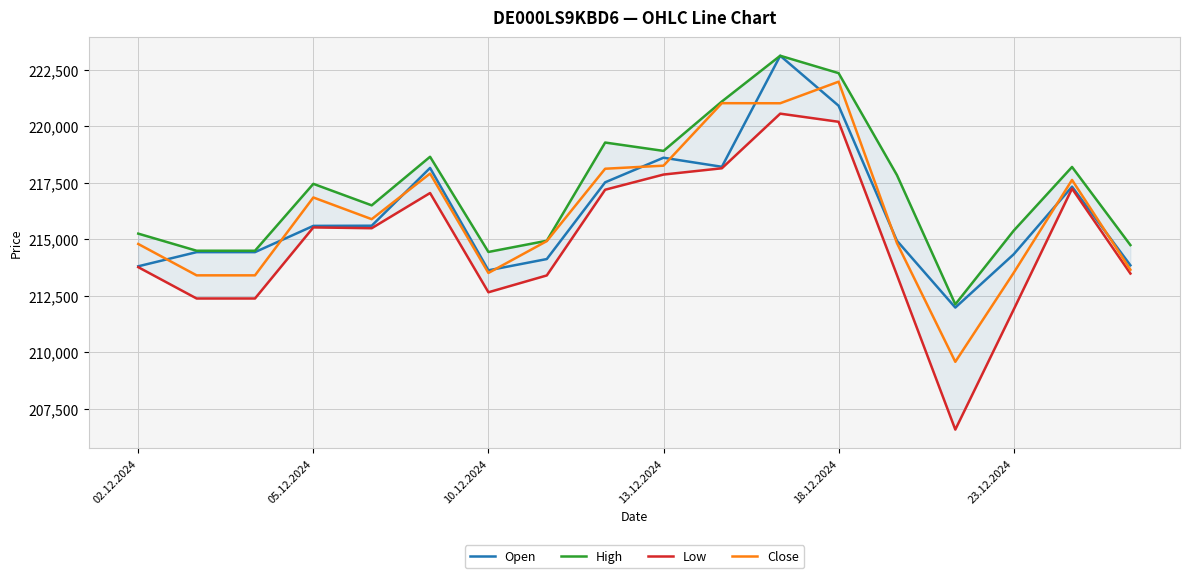

Rank the series by their maximum value, from highest to lowest.

Open, High, Close, Low